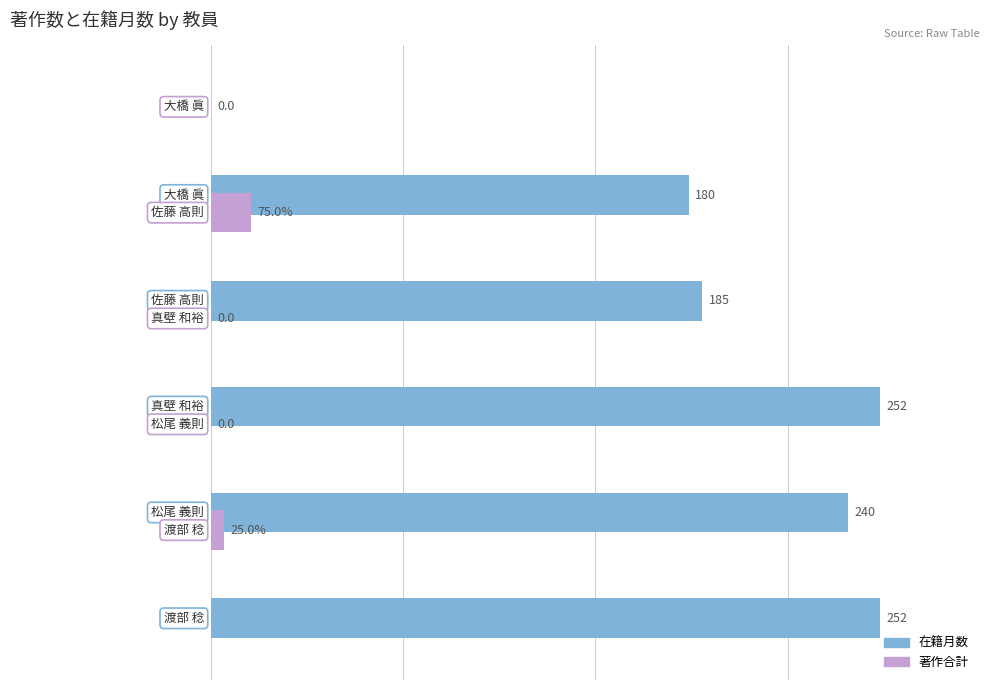

Are the bars grouped side by side (vs. stacked)?

Yes